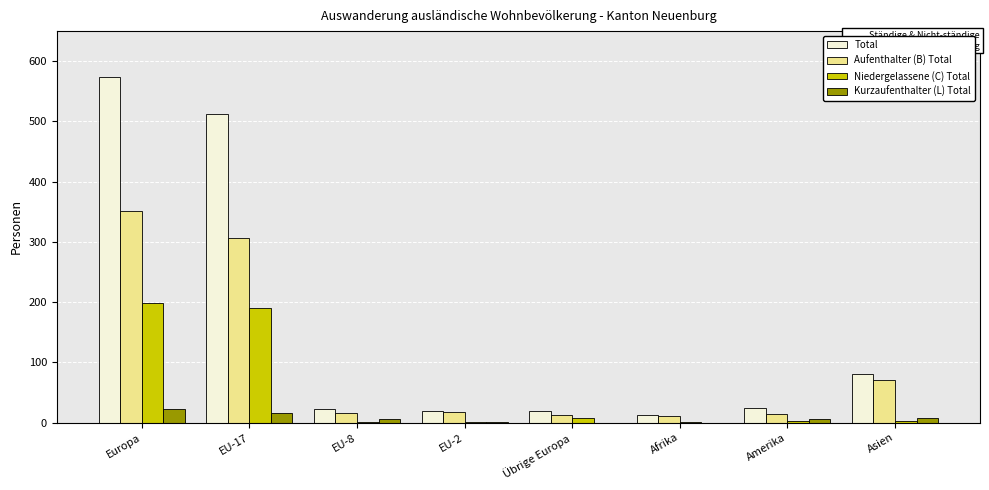

What is the sum of all Aufenthalter (B) Total values?

800